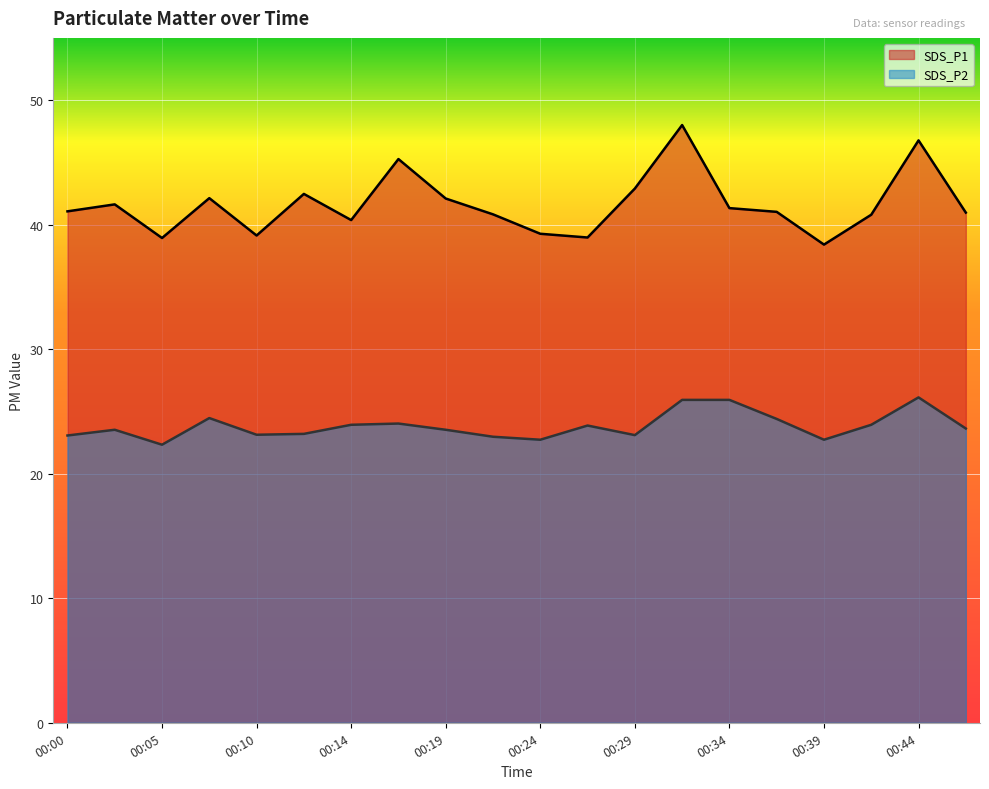

What value does the SDS_P1 series have at 00:44?

46.8